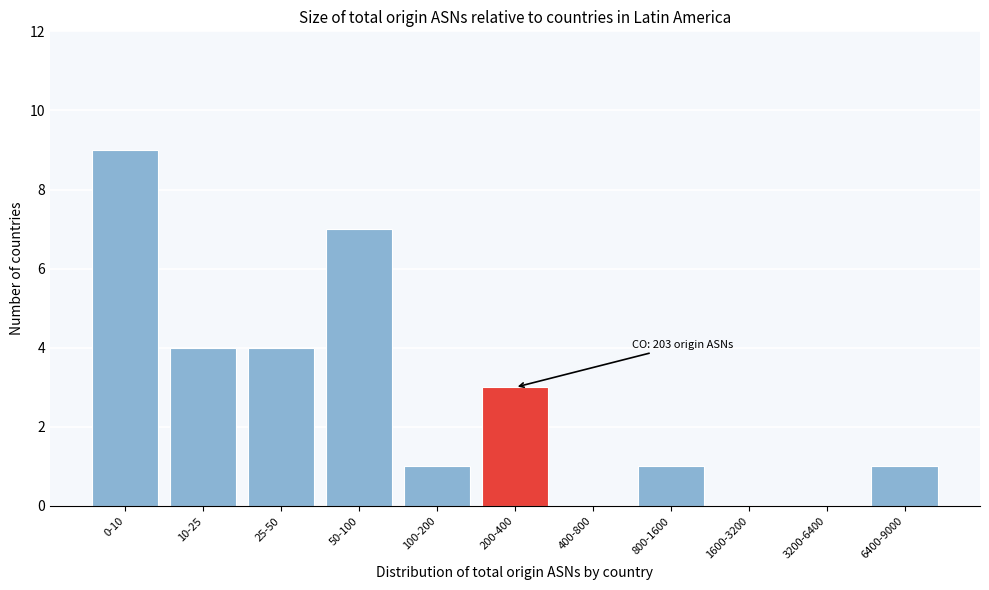

Reading left to right, transcribe all the data shown in this chart.

0-10=9	10-25=4	25-50=4	50-100=7	100-200=1	200-400=3	400-800=0	800-1600=1	1600-3200=0	3200-6400=0	6400-9000=1